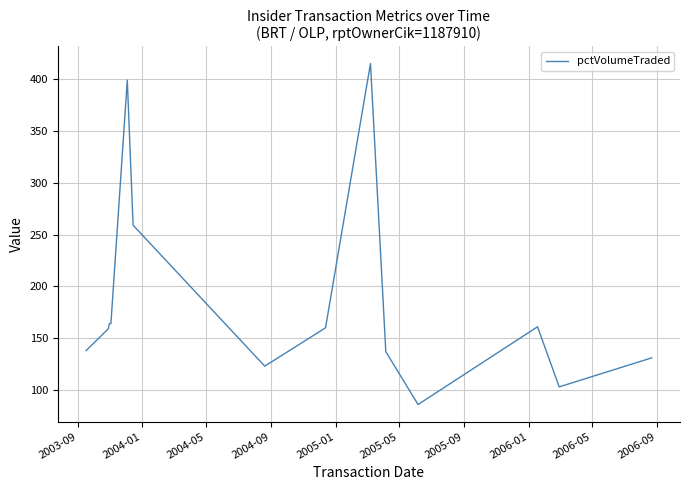

What is the greatest value displayed?

415